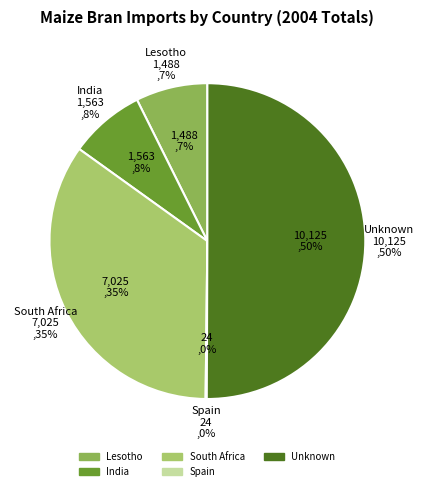

What is the ratio of the value at India to the value at Unknown?

0.2